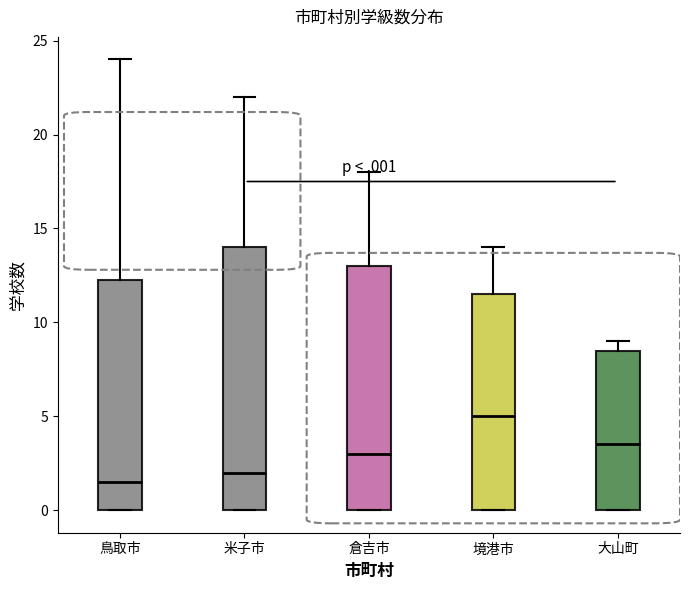

Comparing the boxes themselves (not the whiskers), which one is the tallest?

米子市